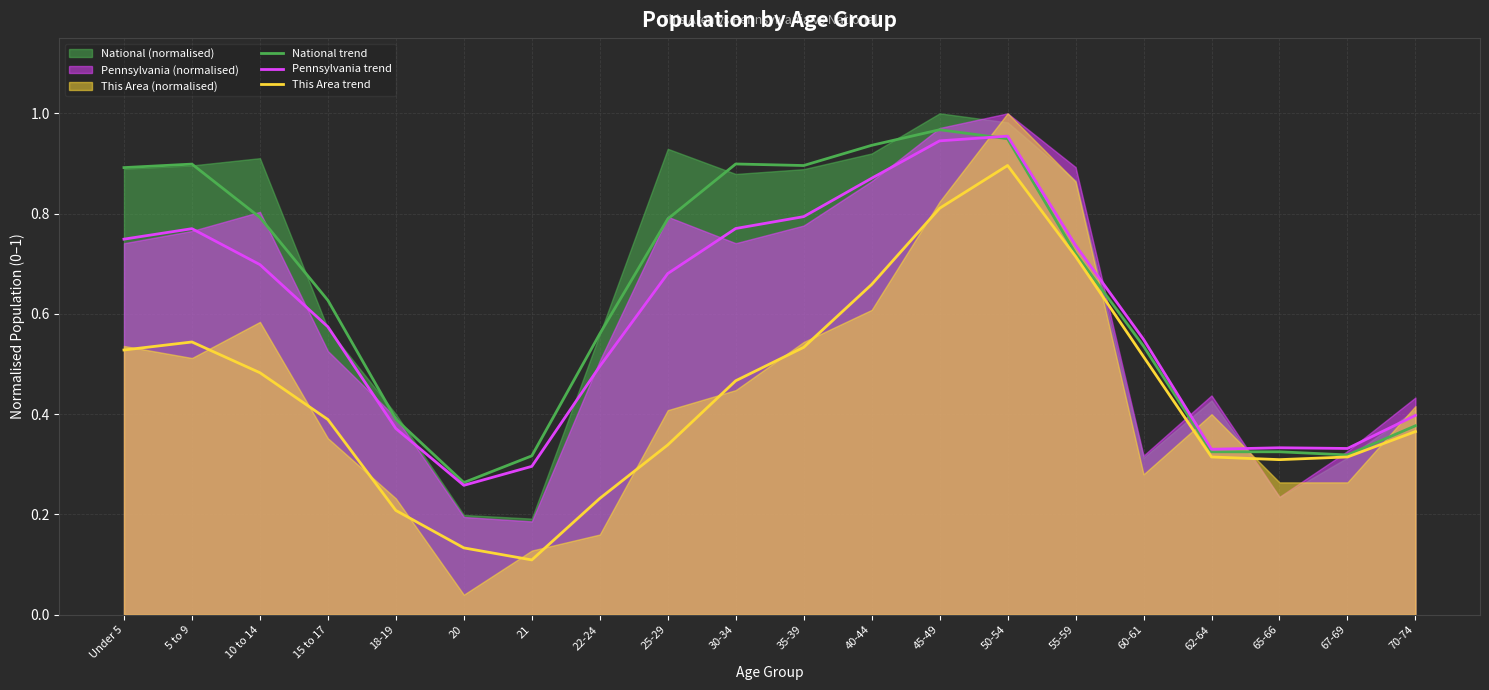

In This Area trend, how many points are higher than both neighbors (excluding endpoints)?

2